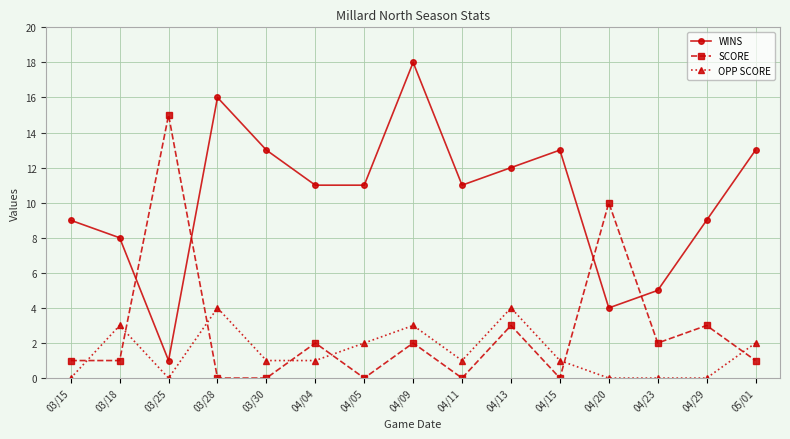

How many interior local peaks does the WINS series have?

3